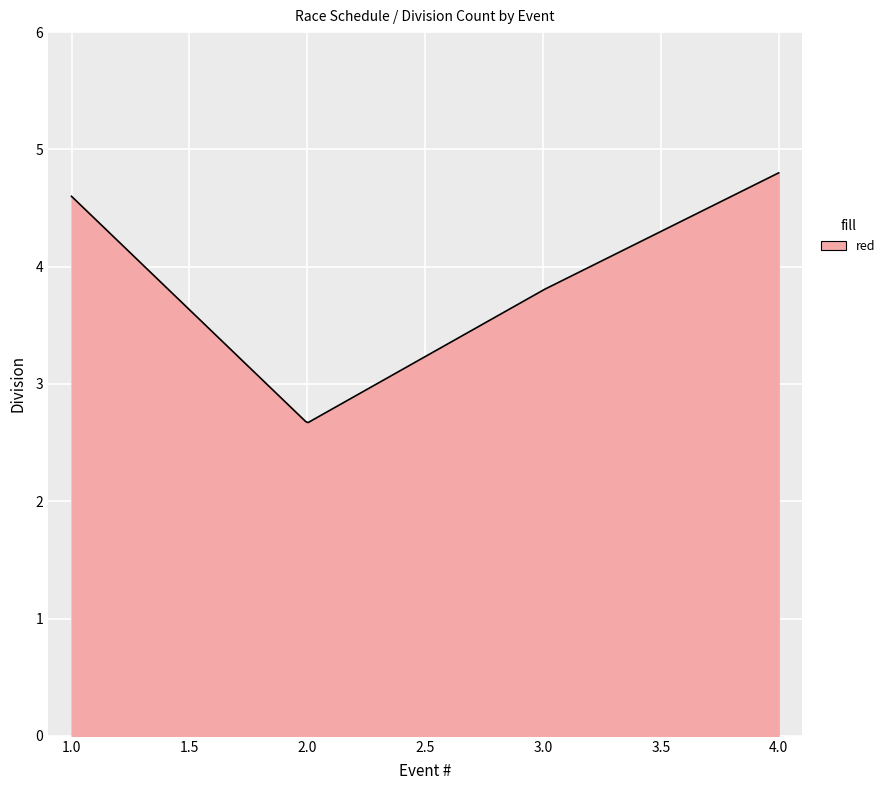

What is the greatest value displayed?

4.8